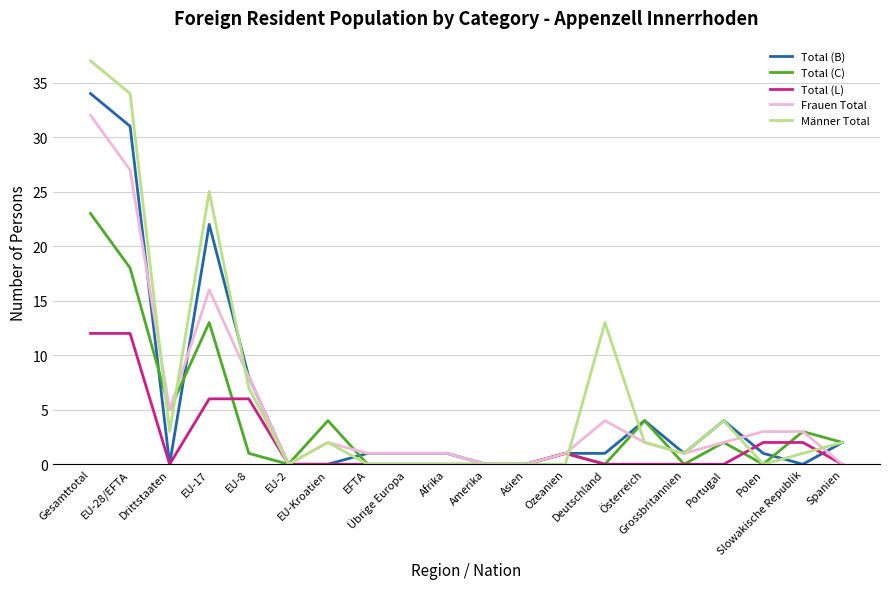

Is the value of Total (B) at Deutschland greater than the value of Frauen Total at Drittstaaten?

No